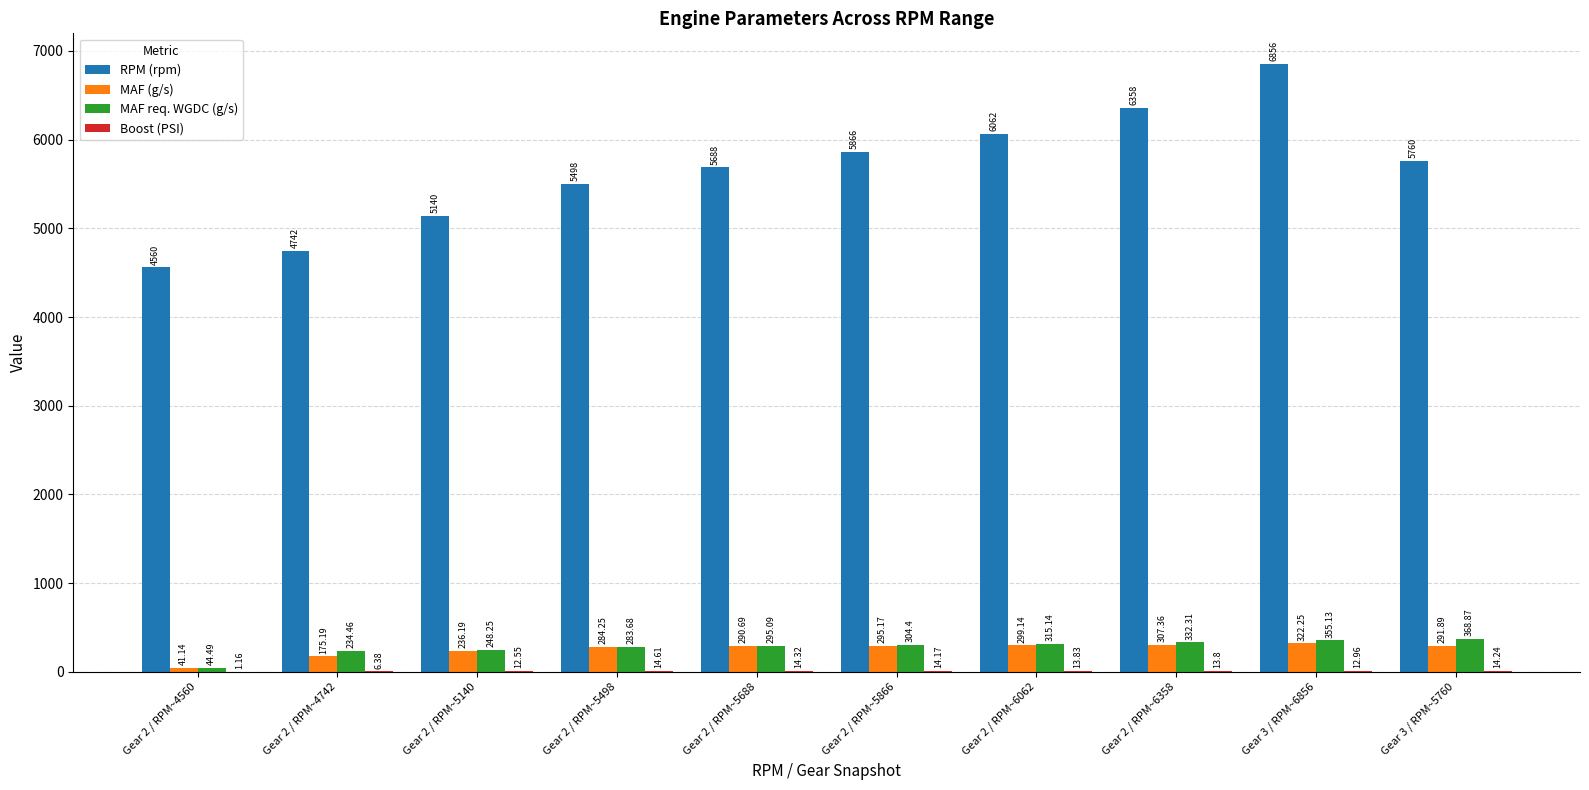

What is the sum of all MAF (g/s) values?

2543.3